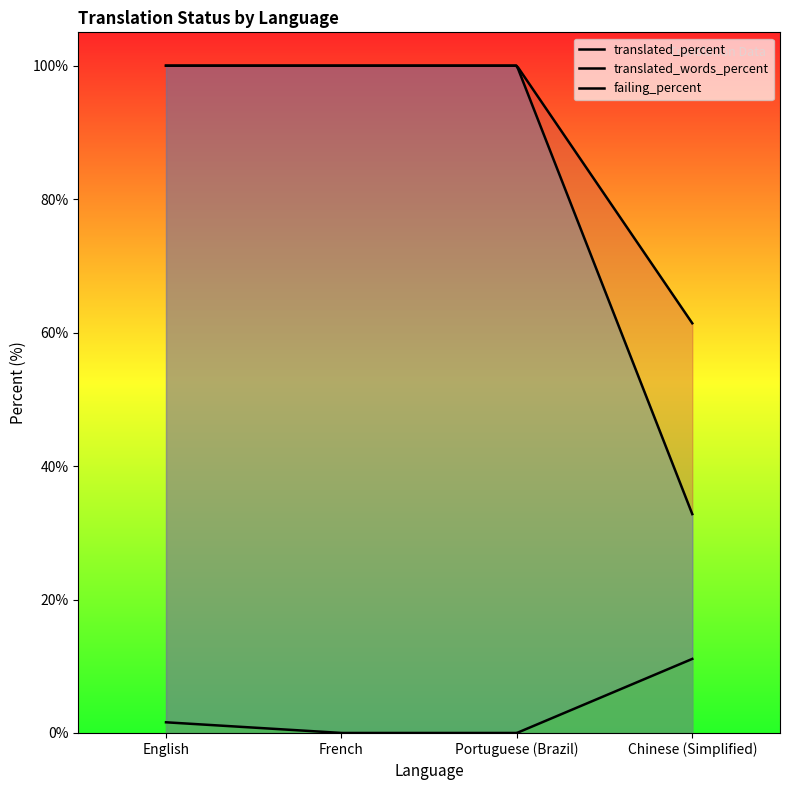

True or false: translated_percent and failing_percent intersect in this chart.

False